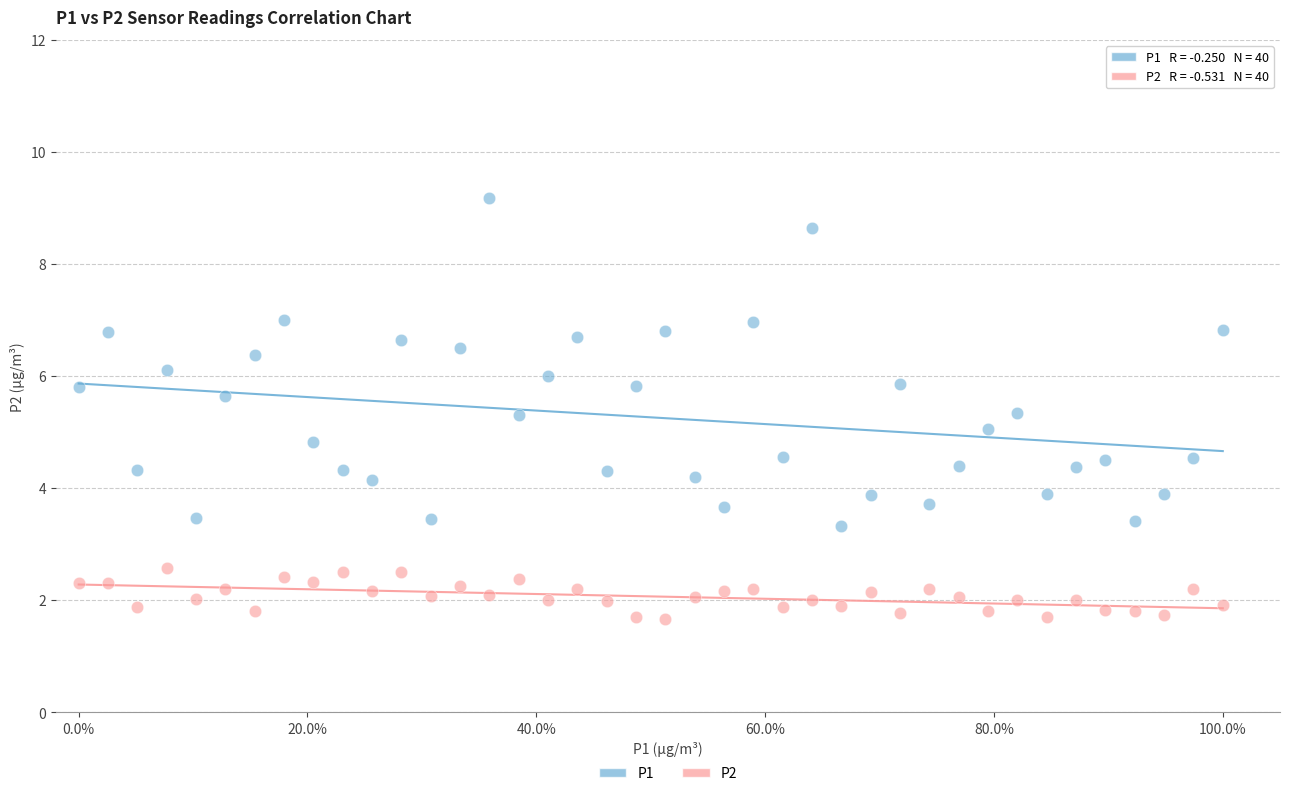

Which series reaches the maximum Y coordinate?

P1